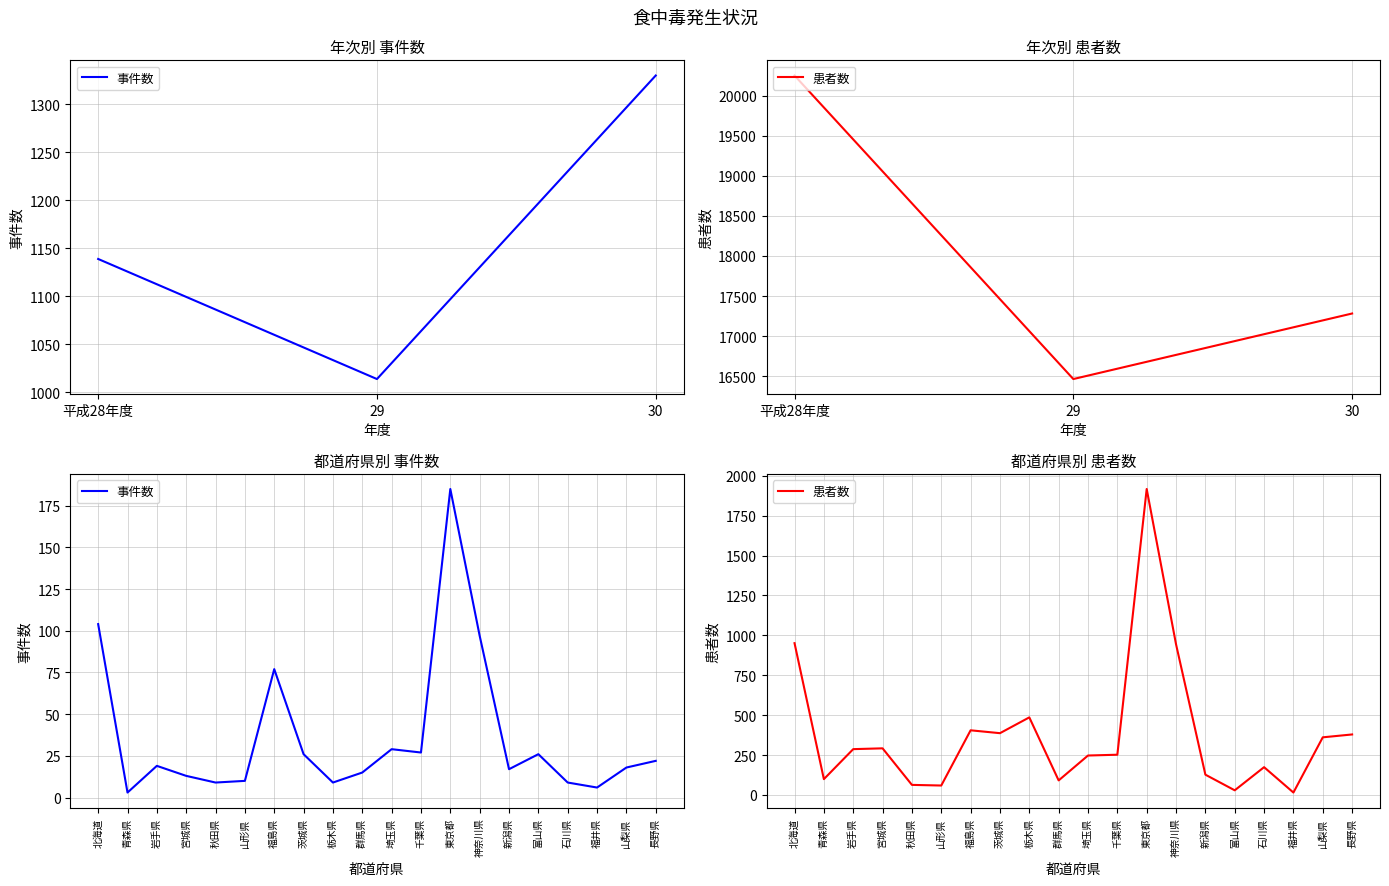

At which label does 事件数 reach its minimum?

青森県